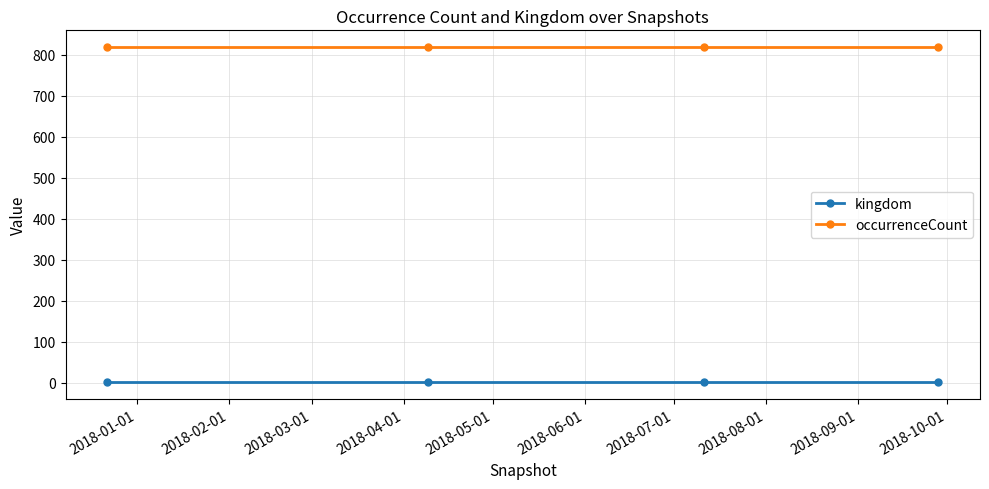

Reading left to right, extract all data points from this chart.

kingdom: 1	1	1	1
occurrenceCount: 819	819	819	819